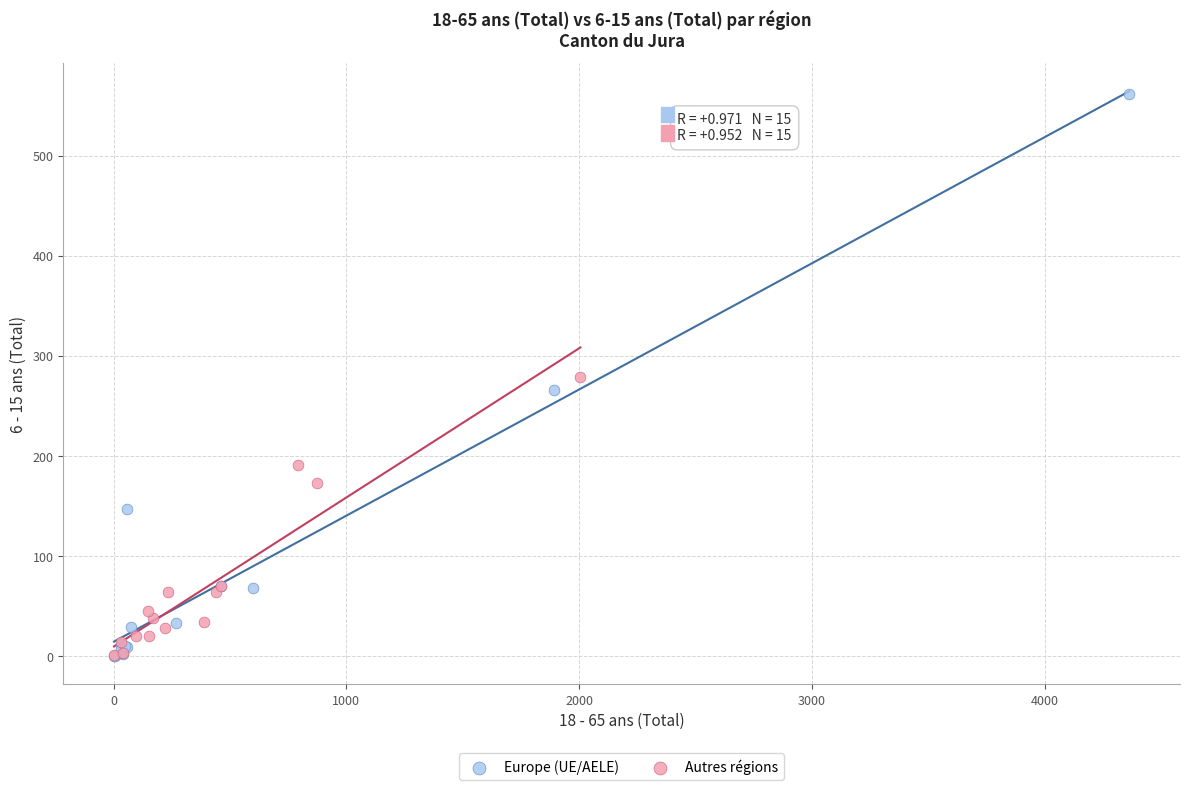

What are all the series names shown in the legend?

Europe (UE/AELE), Autres régions